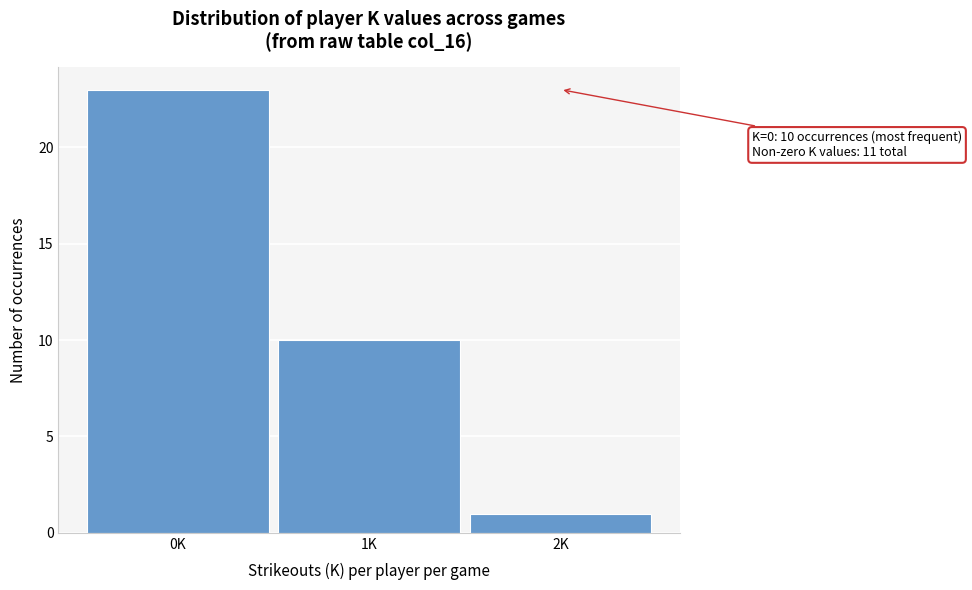

Reading left to right, list all the values displayed in this chart.

23	10	1